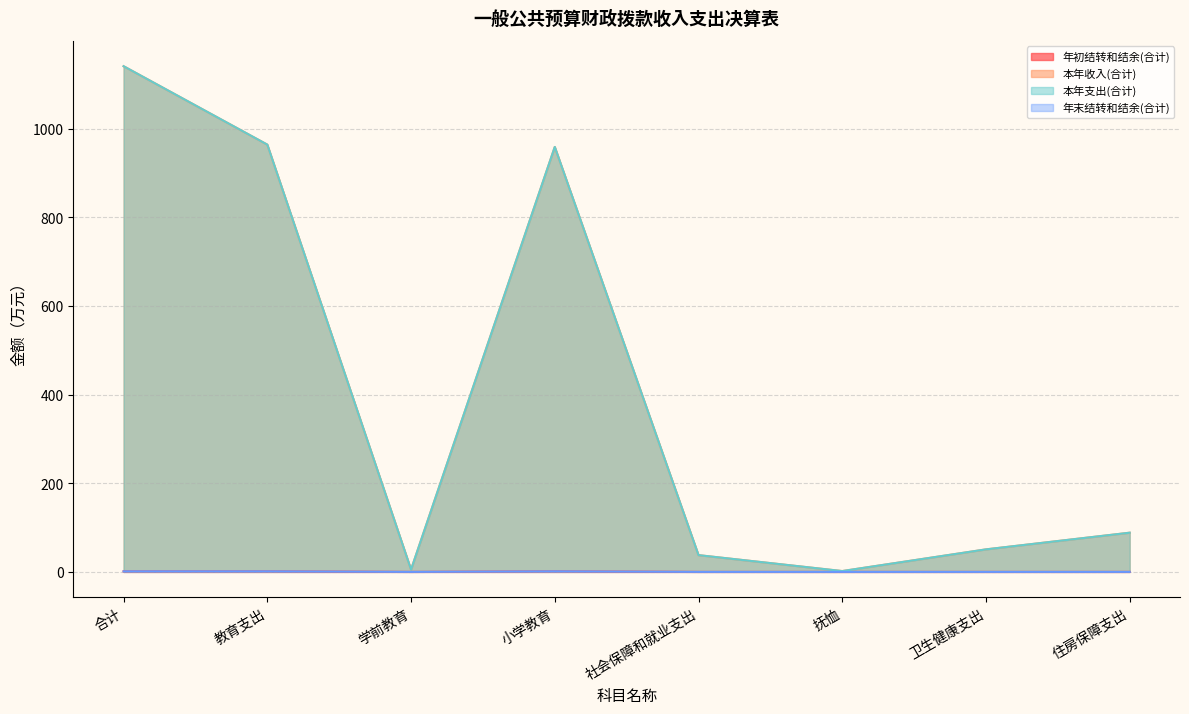

Rank the series by their maximum value, from lowest to highest.

年末结转和结余(合计), 年初结转和结余(合计), 本年收入(合计), 本年支出(合计)